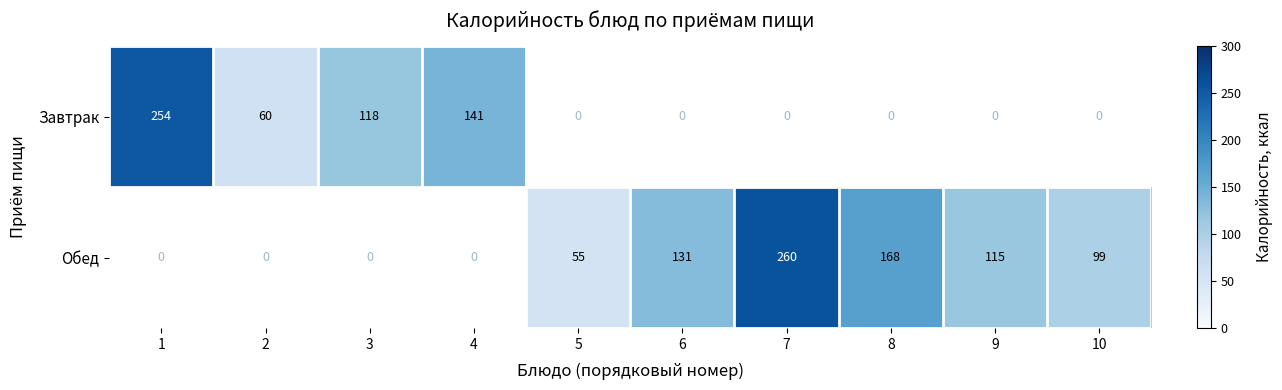

Which has a higher value, 1 or 2?

1